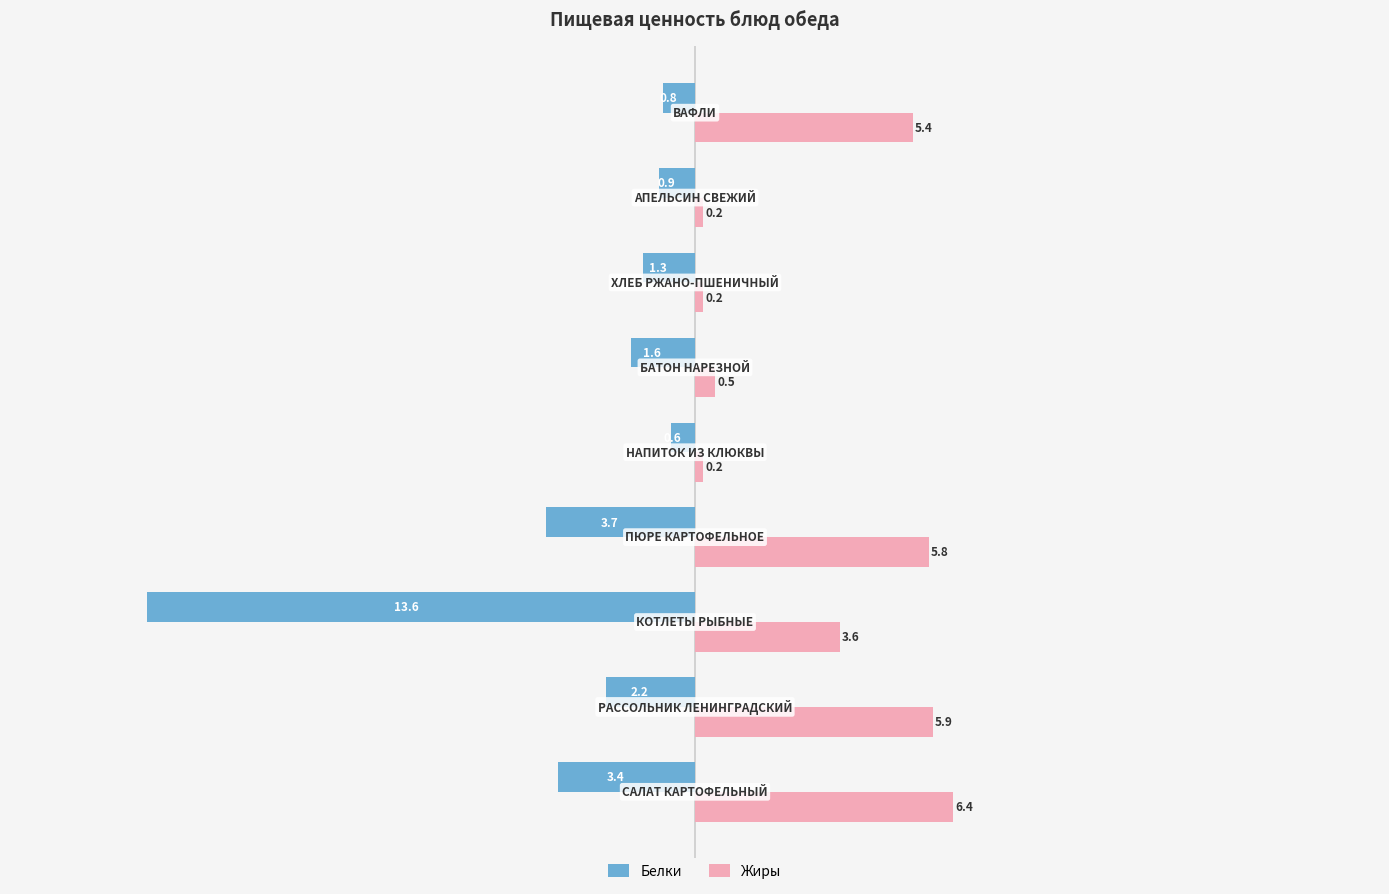

Count the number of categories in the chart.

9